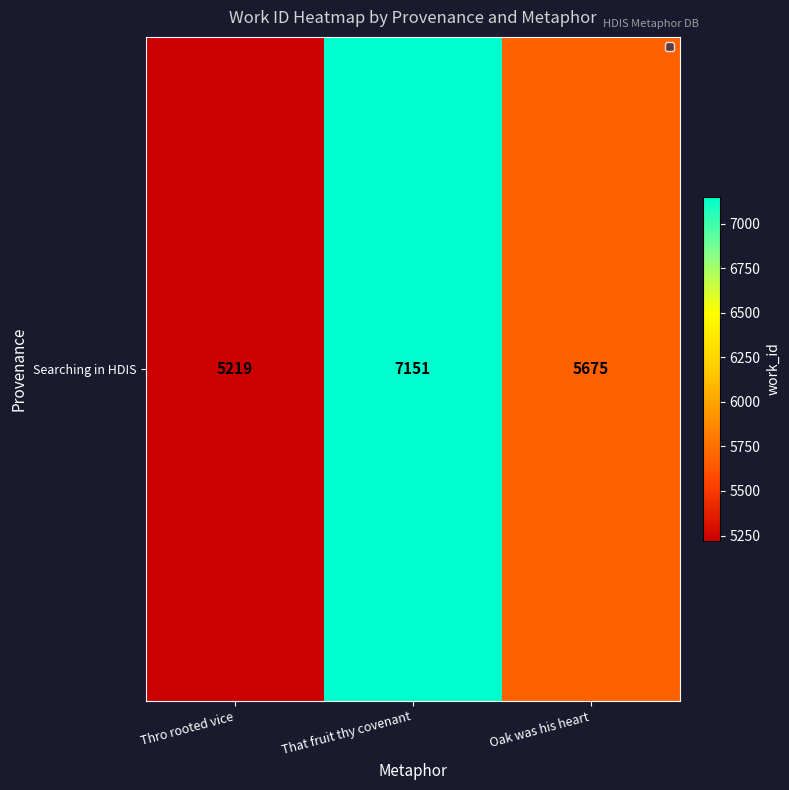

Count the values in the range 5219 to 7151.

3